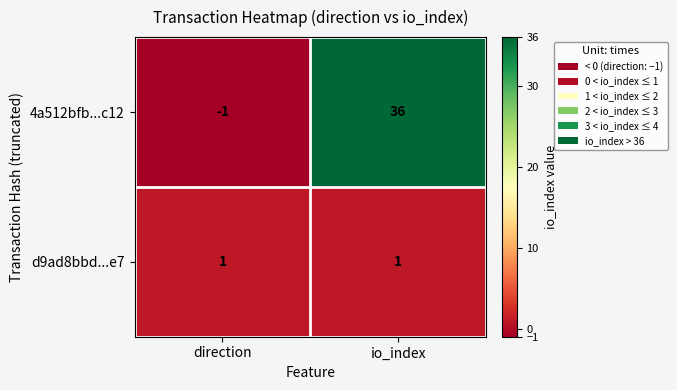

What is the spread (max minus min) of values at direction?

2